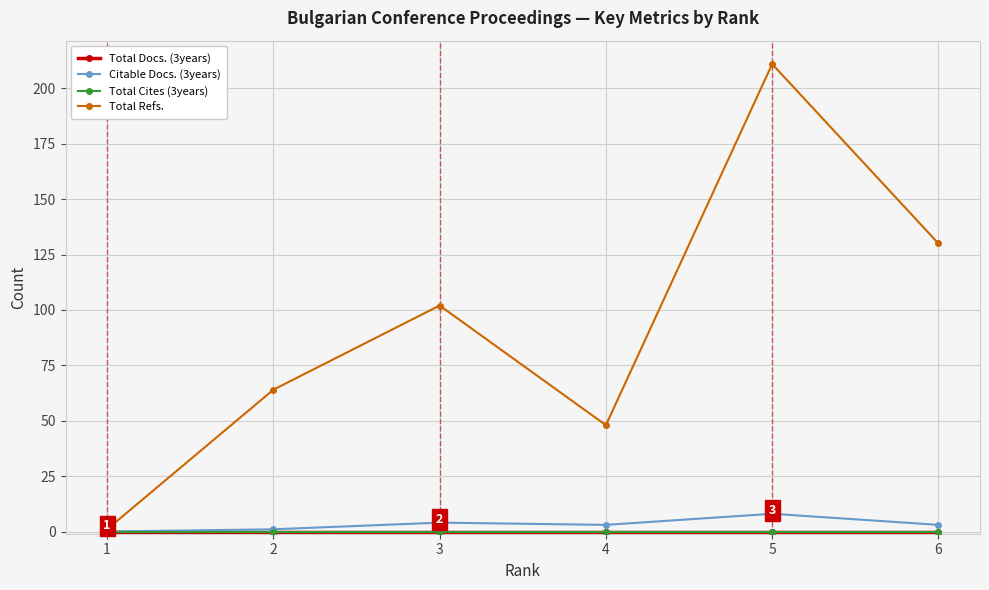

Which category has the lowest value in the Total Refs. series?

1